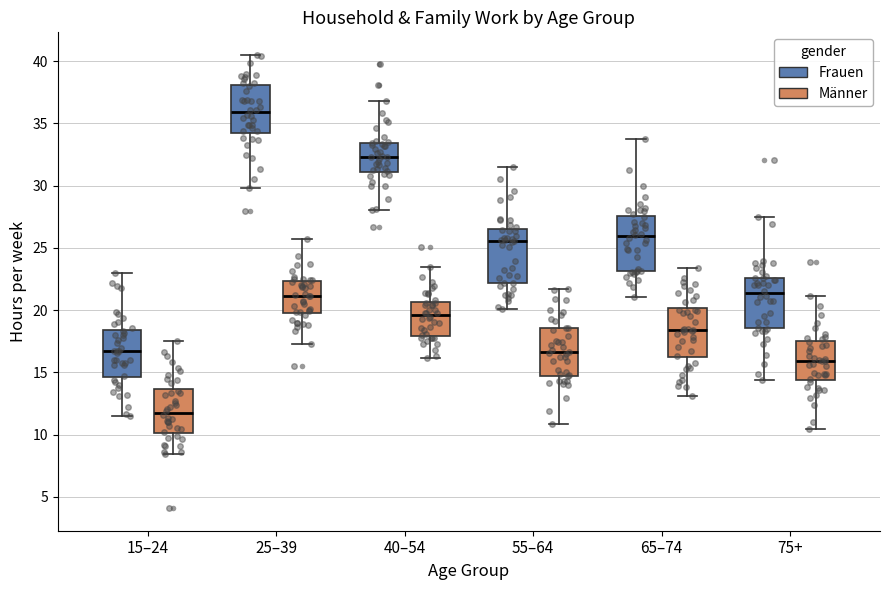

Reading left to right, read every box against the y-axis: the position of its median line, the range the box covers, and the ends of its whiskers. The values are not printed on the chart, so give them approximately, as read against the axis.

15–24 (Frauen): median 16.5, box 14.5 to 18.5, whiskers 11.5 to 23.0
15–24 (Männer): median 11.5, box 10.0 to 13.5, whiskers 8.5 to 17.5
25–39 (Frauen): median 36.0, box 34.0 to 38.0, whiskers 30.0 to 40.5
25–39 (Männer): median 21.0, box 20.0 to 22.5, whiskers 17.5 to 25.5
40–54 (Frauen): median 32.5, box 31.0 to 33.5, whiskers 28.0 to 37.0
40–54 (Männer): median 19.5, box 18.0 to 20.5, whiskers 16.0 to 23.5
55–64 (Frauen): median 25.5, box 22.0 to 26.5, whiskers 20.0 to 31.5
55–64 (Männer): median 16.5, box 14.5 to 18.5, whiskers 11.0 to 21.5
65–74 (Frauen): median 26.0, box 23.0 to 27.5, whiskers 21.0 to 34.0
65–74 (Männer): median 18.5, box 16.0 to 20.0, whiskers 13.0 to 23.5
75+ (Frauen): median 21.5, box 18.5 to 22.5, whiskers 14.5 to 27.5
75+ (Männer): median 16.0, box 14.5 to 17.5, whiskers 10.5 to 21.0